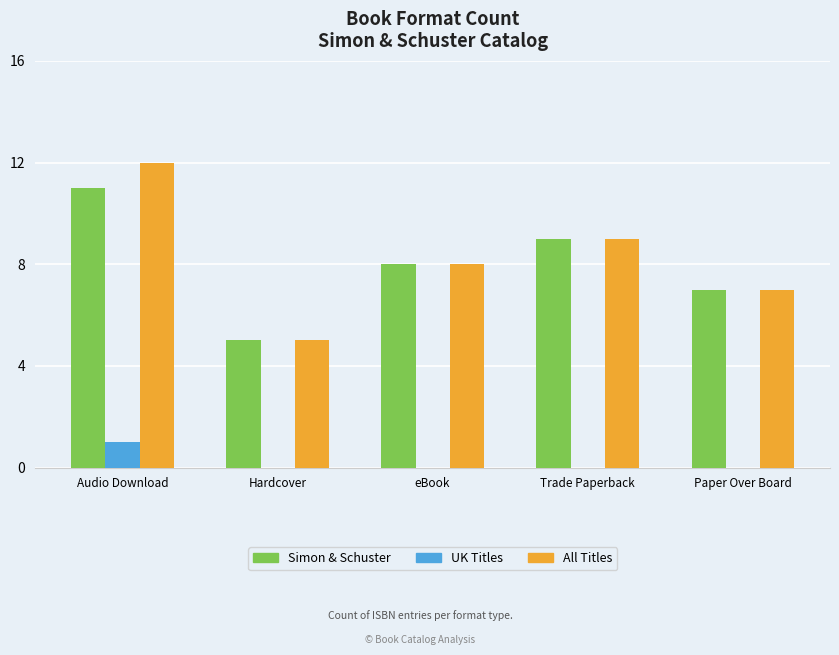

Count the All Titles values in the range 7 to 9.

3